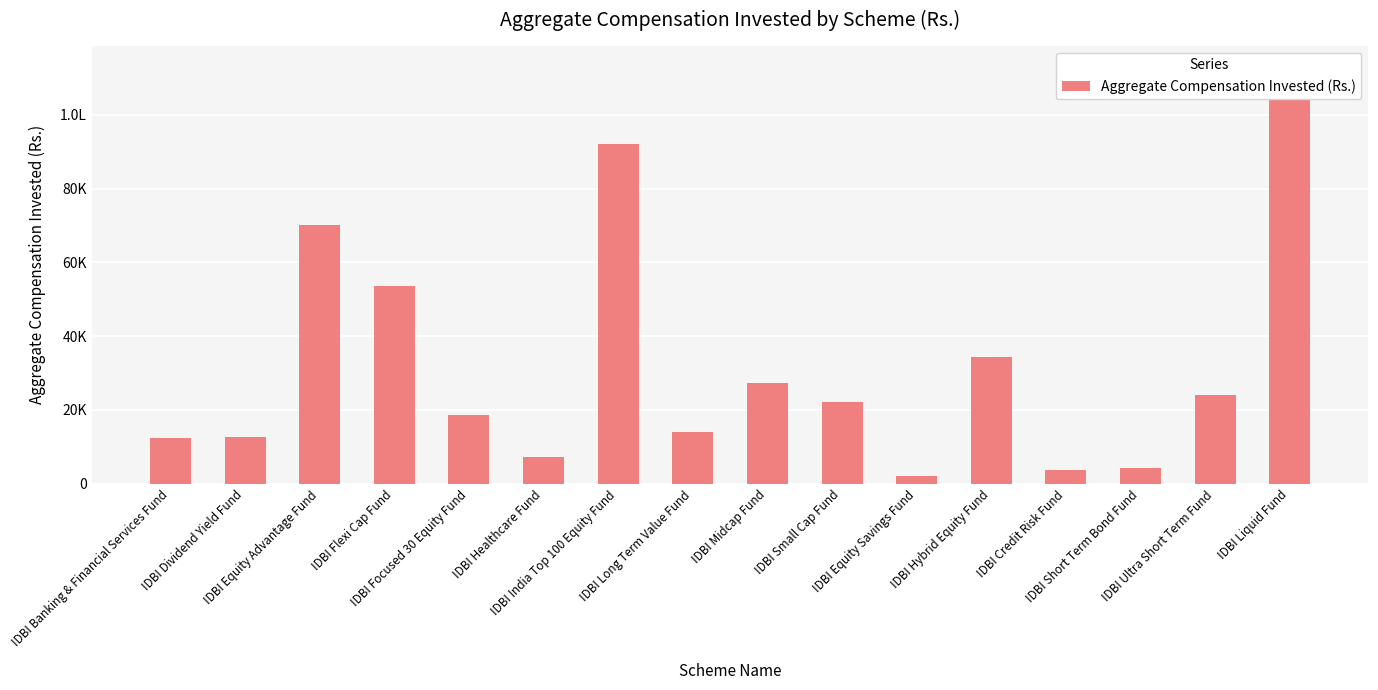

What position from the right is IDBI Banking & Financial Services Fund?

16